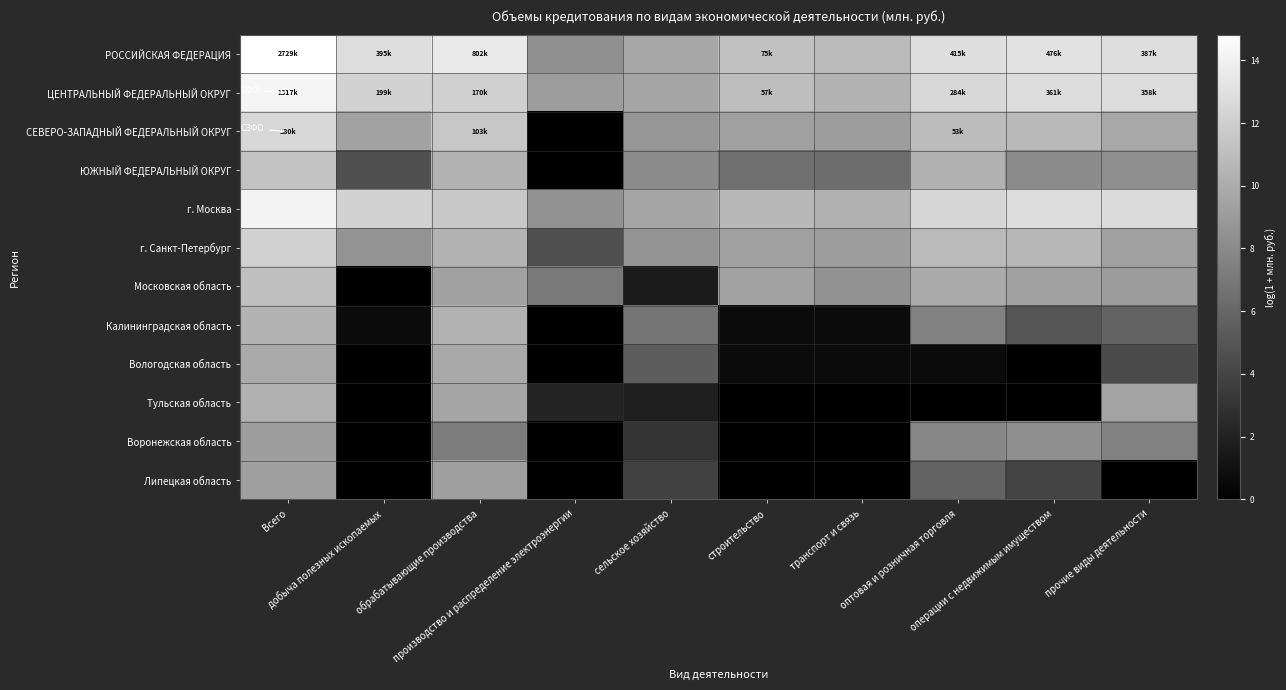

Which series changed the most between сельское хозяйство and прочие виды деятельности?

Тульская область